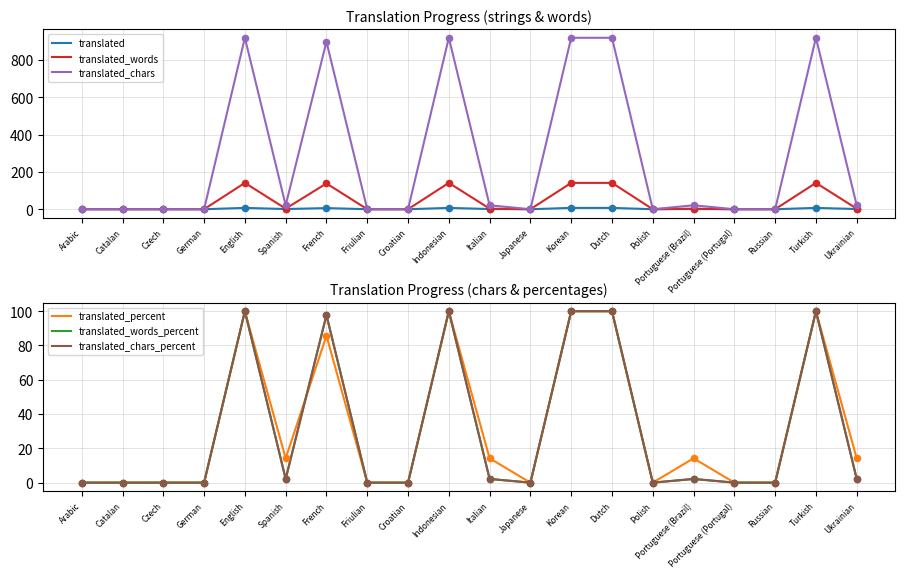

At which category is the sum across all series the highest?

English